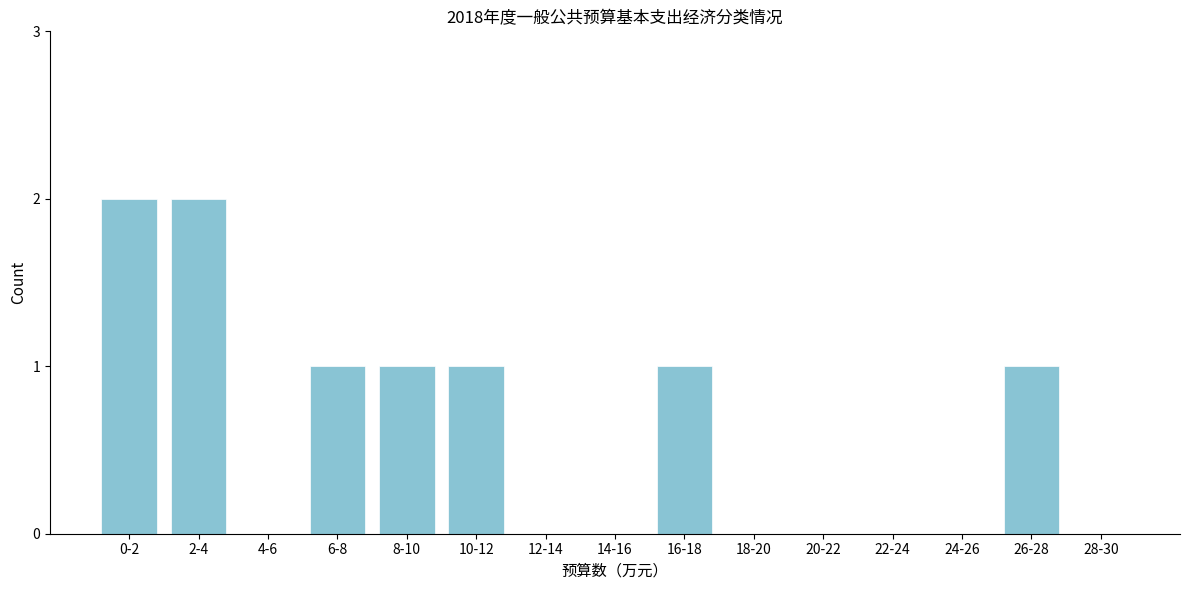

Reading left to right, list all the values displayed in this chart.

0-2=2	2-4=2	4-6=0	6-8=1	8-10=1	10-12=1	12-14=0	14-16=0	16-18=1	18-20=0	20-22=0	22-24=0	24-26=0	26-28=1	28-30=0